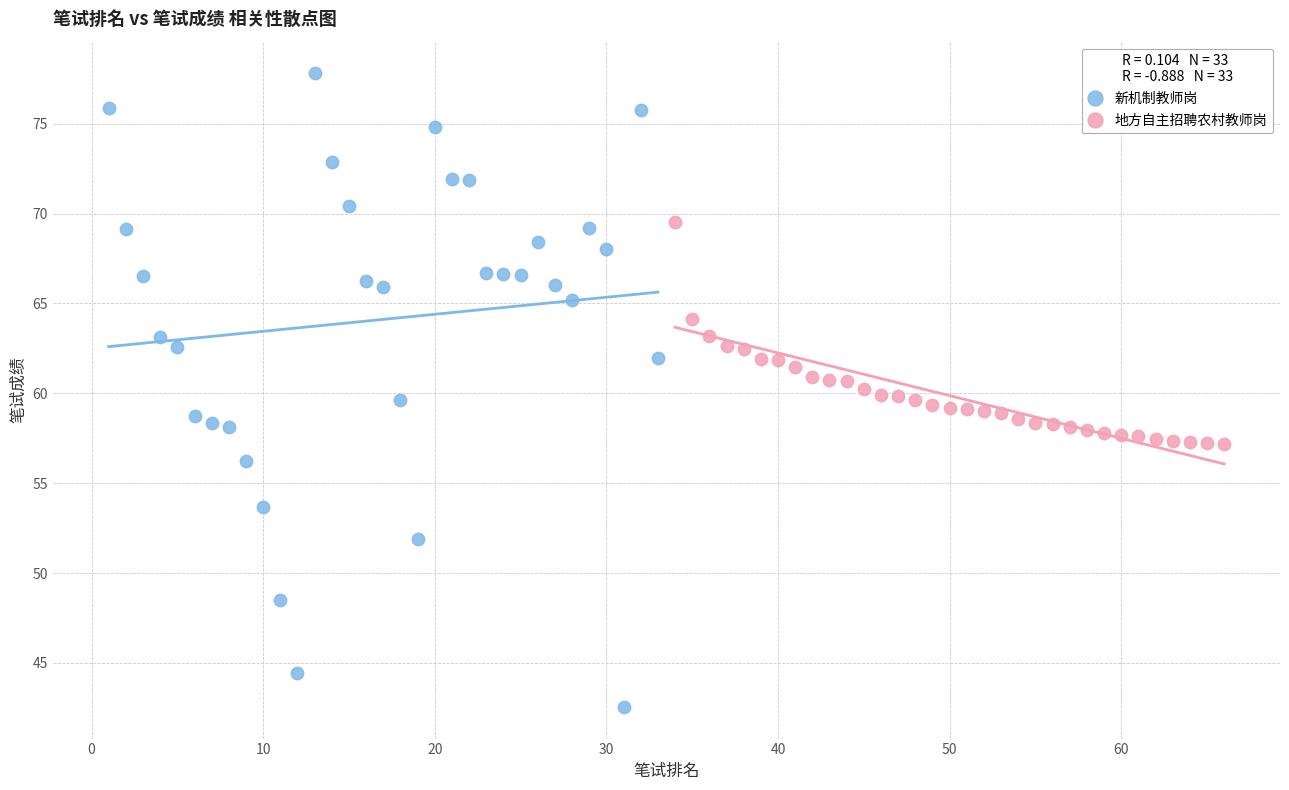

What are all the series names shown in the legend?

新机制教师岗, 地方自主招聘农村教师岗